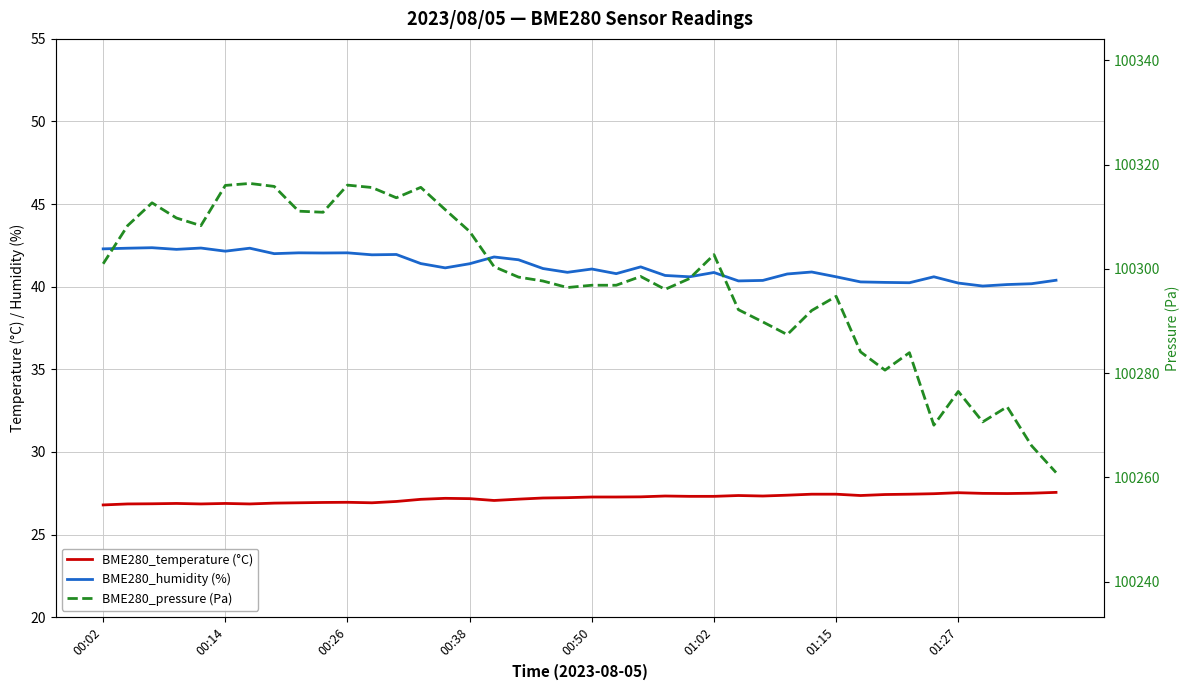

Reading left to right, list all the values displayed in this chart.

BME280_temperature (°C): 26.8	26.9	26.9	26.9	26.9	26.9	26.9	26.9	26.9	26.9	26.9	26.9	27.0	27.1	27.2	27.2	27.1	27.1	27.2	27.2	27.3	27.3	27.3	27.3	27.3	27.3	27.4	27.3	27.4	27.4	27.4	27.4	27.4	27.4	27.5	27.5	27.5	27.5	27.5	27.6
BME280_humidity (%): 42.3	42.3	42.4	42.3	42.3	42.1	42.3	42.0	42.0	42.0	42.0	41.9	42.0	41.4	41.1	41.4	41.8	41.6	41.1	40.9	41.1	40.8	41.2	40.7	40.6	40.9	40.4	40.4	40.8	40.9	40.6	40.3	40.3	40.2	40.6	40.2	40.0	40.1	40.2	40.4
BME280_pressure (Pa): 100301.0	100308.3	100312.7	100309.8	100308.3	100316.0	100316.4	100315.8	100311.1	100310.9	100316.1	100315.6	100313.7	100315.7	100311.4	100307.2	100300.4	100298.4	100297.7	100296.4	100296.9	100296.9	100298.6	100296.1	100298.2	100302.8	100292.2	100289.8	100287.4	100292.0	100294.8	100284.1	100280.6	100283.9	100270.0	100276.5	100270.7	100273.6	100266.1	100260.9